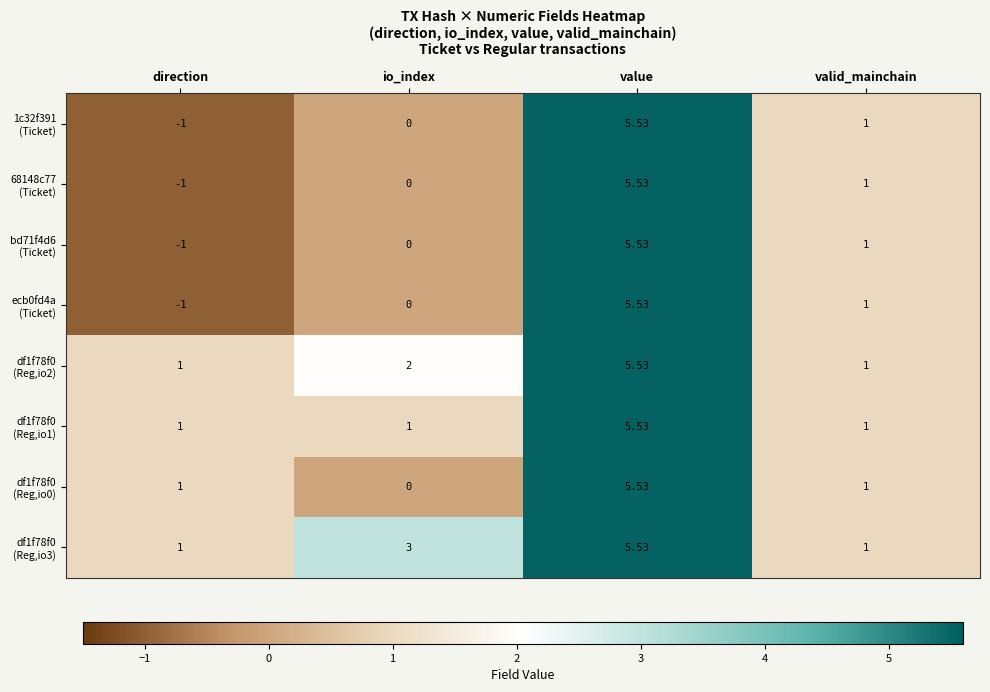

At which category is the sum across all series the highest?

value